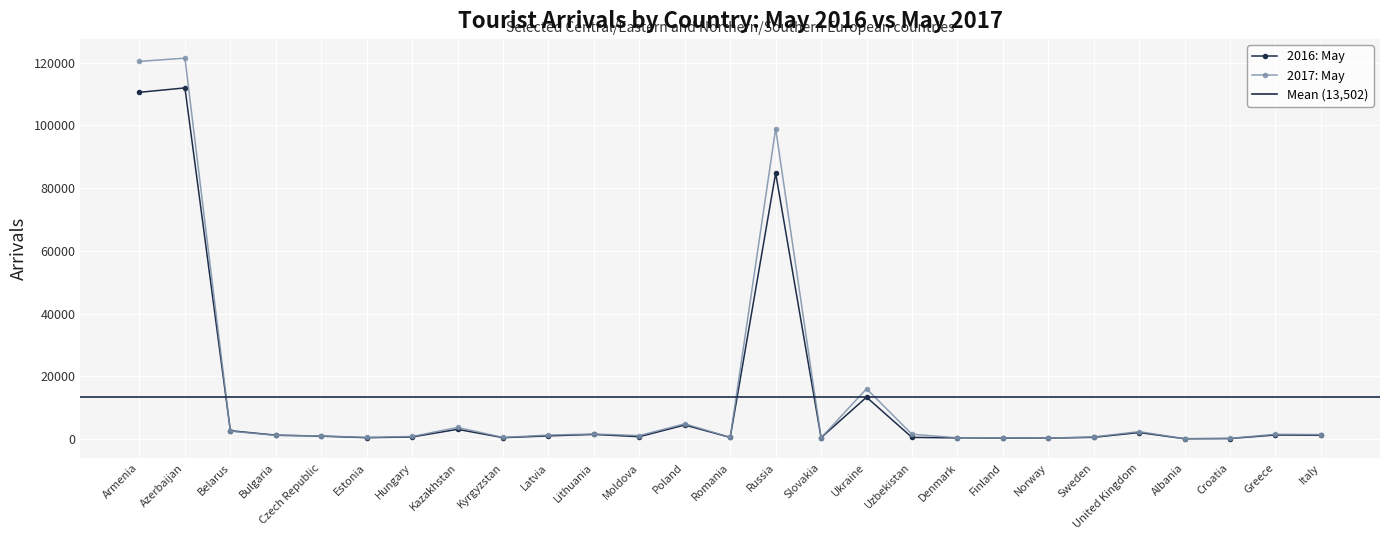

Which series has the largest range (max minus min)?

2017: May